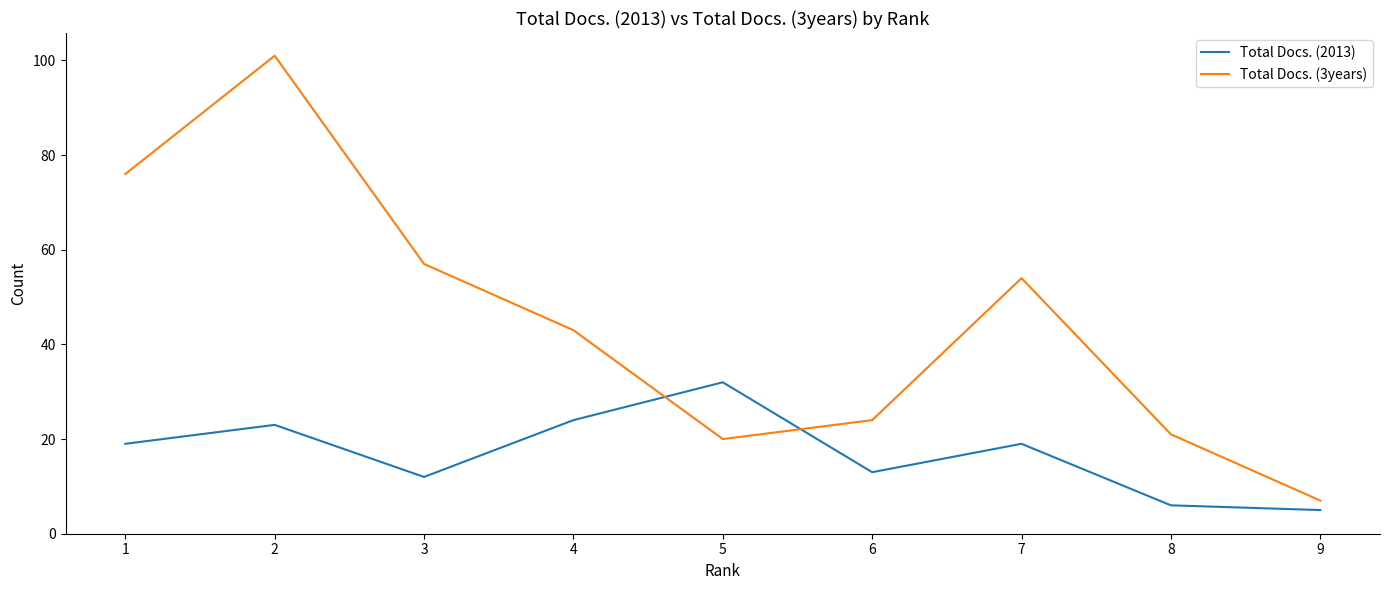

How many intersections are there between Total Docs. (2013) and Total Docs. (3years)?

2